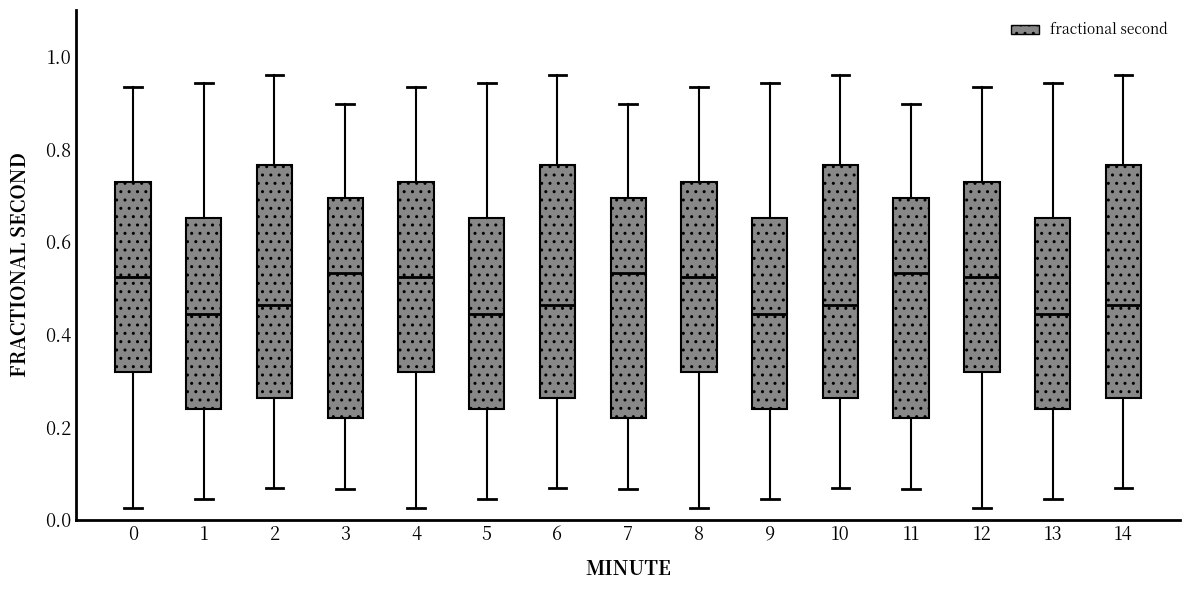

Reading left to right, read every box against the y-axis: the position of its median line, the range the box covers, and the ends of its whiskers. The values are not printed on the chart, so give them approximately, as read against the axis.

0: median 0.52, box 0.32 to 0.72, whiskers 0.02 to 0.94
1: median 0.44, box 0.24 to 0.66, whiskers 0.04 to 0.94
2: median 0.46, box 0.26 to 0.76, whiskers 0.06 to 0.96
3: median 0.54, box 0.22 to 0.70, whiskers 0.06 to 0.90
4: median 0.52, box 0.32 to 0.72, whiskers 0.02 to 0.94
5: median 0.44, box 0.24 to 0.66, whiskers 0.04 to 0.94
6: median 0.46, box 0.26 to 0.76, whiskers 0.06 to 0.96
7: median 0.54, box 0.22 to 0.70, whiskers 0.06 to 0.90
8: median 0.52, box 0.32 to 0.72, whiskers 0.02 to 0.94
9: median 0.44, box 0.24 to 0.66, whiskers 0.04 to 0.94
10: median 0.46, box 0.26 to 0.76, whiskers 0.06 to 0.96
11: median 0.54, box 0.22 to 0.70, whiskers 0.06 to 0.90
12: median 0.52, box 0.32 to 0.72, whiskers 0.02 to 0.94
13: median 0.44, box 0.24 to 0.66, whiskers 0.04 to 0.94
14: median 0.46, box 0.26 to 0.76, whiskers 0.06 to 0.96